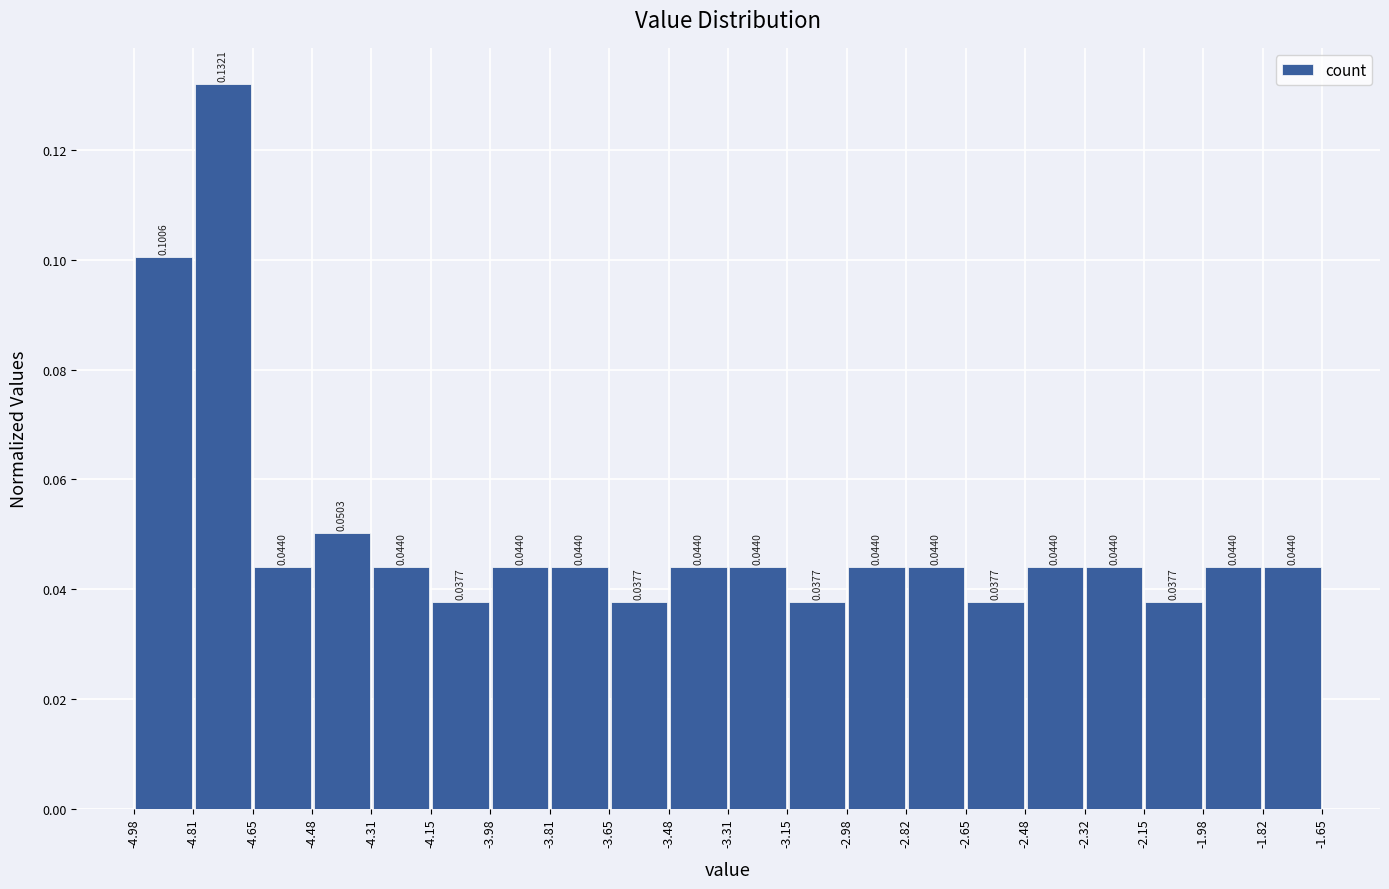

Reading left to right, transcribe this chart: for each bar, give the range it covers on the x-axis and its height.

-4.98 to -4.81: 0.1006
-4.81 to -4.65: 0.1321
-4.65 to -4.48: 0.0440
-4.48 to -4.31: 0.0503
-4.31 to -4.15: 0.0440
-4.15 to -3.98: 0.0377
-3.98 to -3.81: 0.0440
-3.81 to -3.65: 0.0440
-3.65 to -3.48: 0.0377
-3.48 to -3.31: 0.0440
-3.31 to -3.15: 0.0440
-3.15 to -2.98: 0.0377
-2.98 to -2.82: 0.0440
-2.82 to -2.65: 0.0440
-2.65 to -2.48: 0.0377
-2.48 to -2.32: 0.0440
-2.32 to -2.15: 0.0440
-2.15 to -1.98: 0.0377
-1.98 to -1.82: 0.0440
-1.82 to -1.65: 0.0440